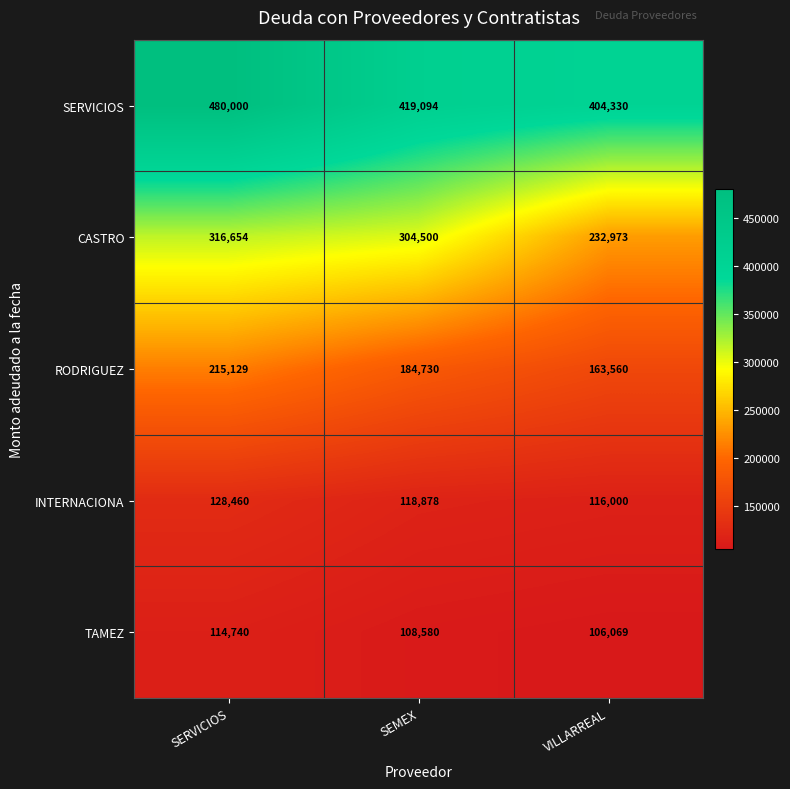

At VILLARREAL, list the series in order from smallest to largest.

TAMEZ, INTERNACIONA, RODRIGUEZ, CASTRO, SERVICIOS